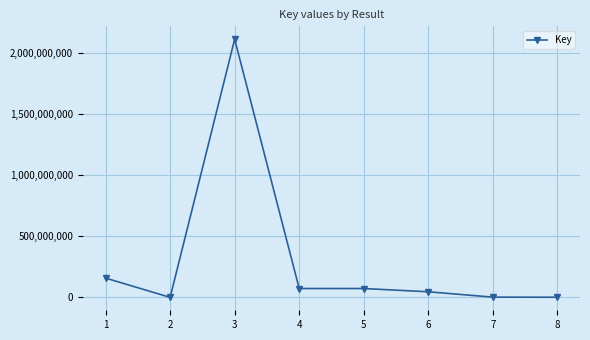

Where is the data nearest to the value 1055503236?

1